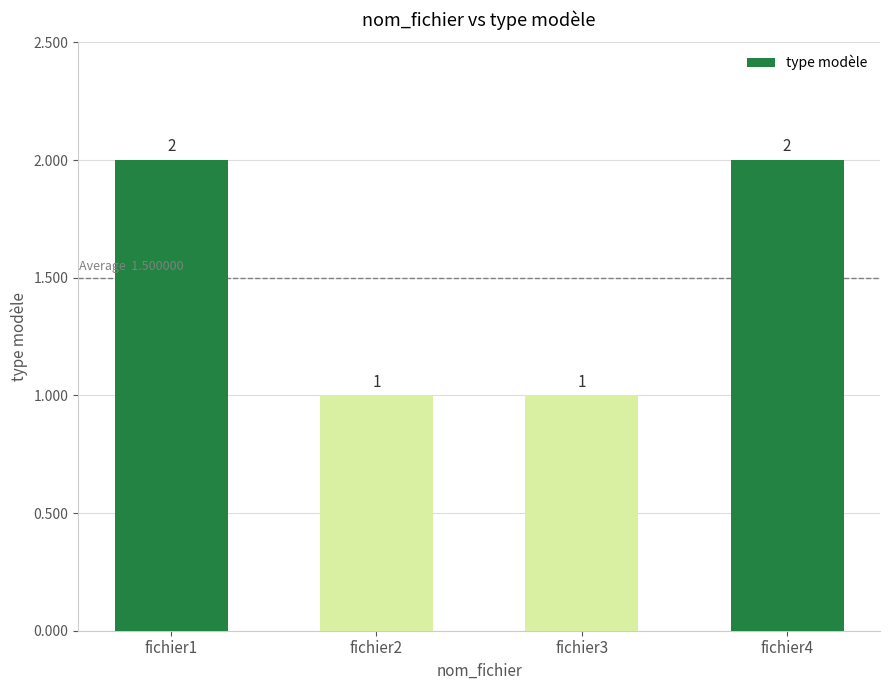

What is the value of the 2nd bar from the left?

1